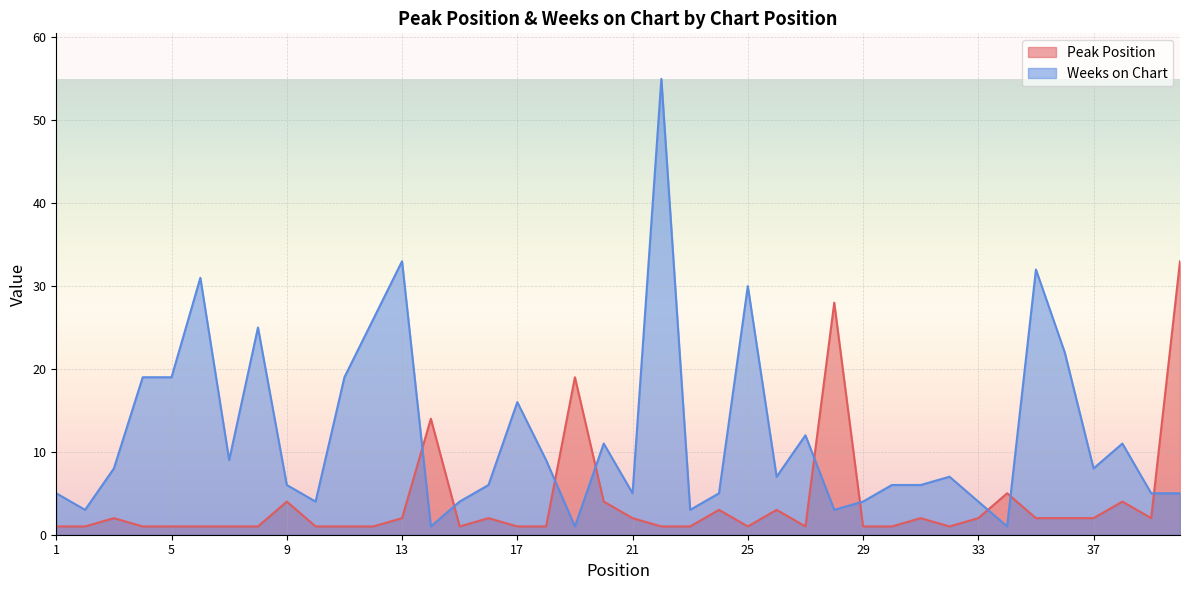

Where do Weeks on Chart and Peak Position first cross each other?

13 and 14